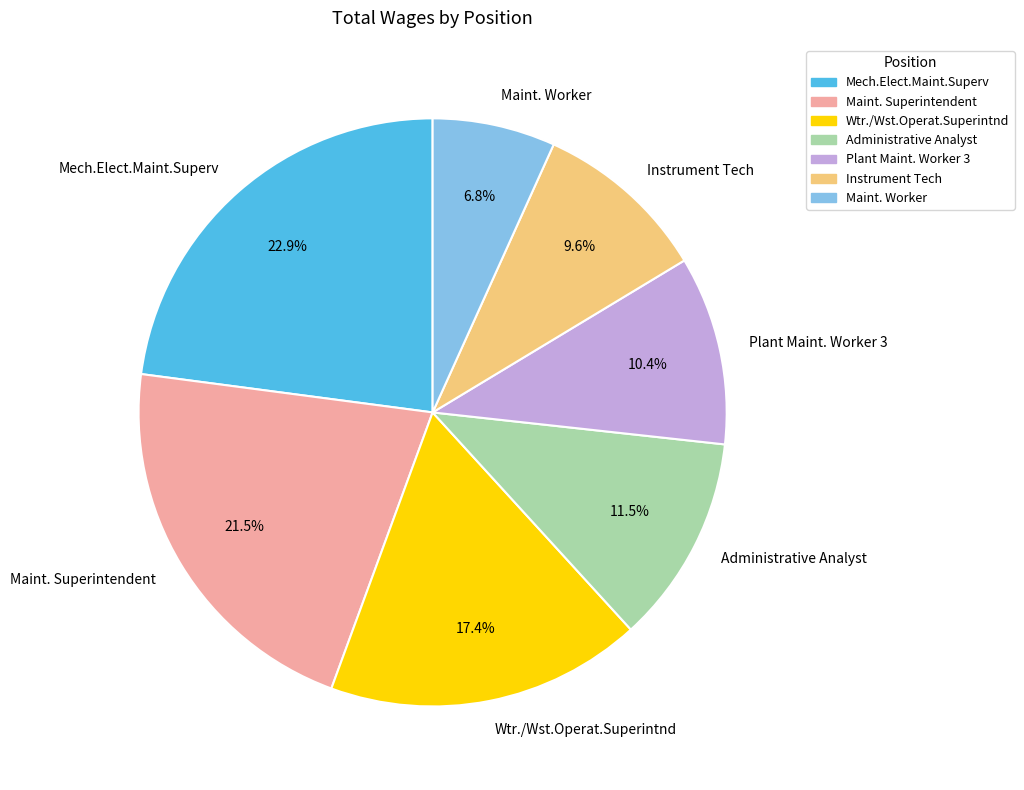

To the nearest percent, what is the combined percentage of Maint. Worker and Mech.Elect.Maint.Superv?

30%